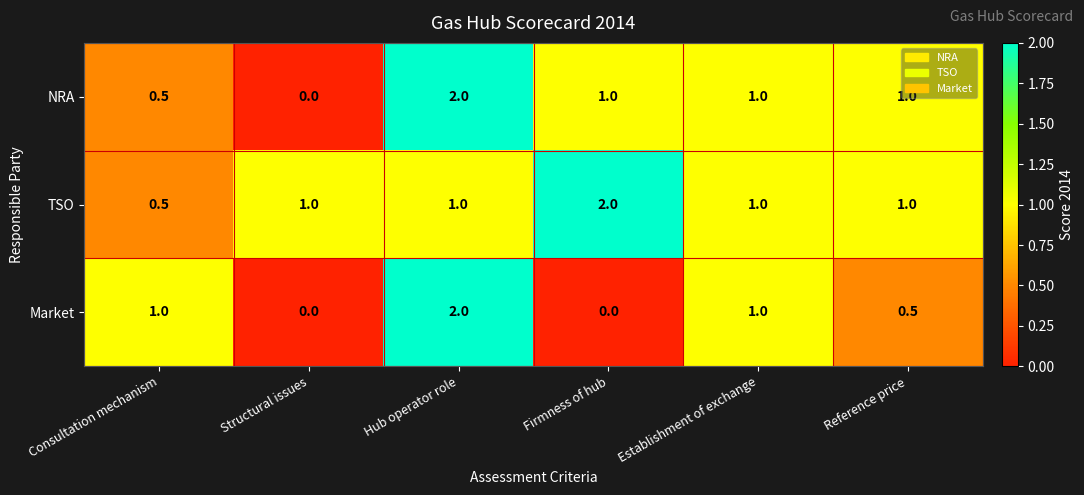

Between Hub operator role and Firmness of hub, which series saw the biggest shift?

Market